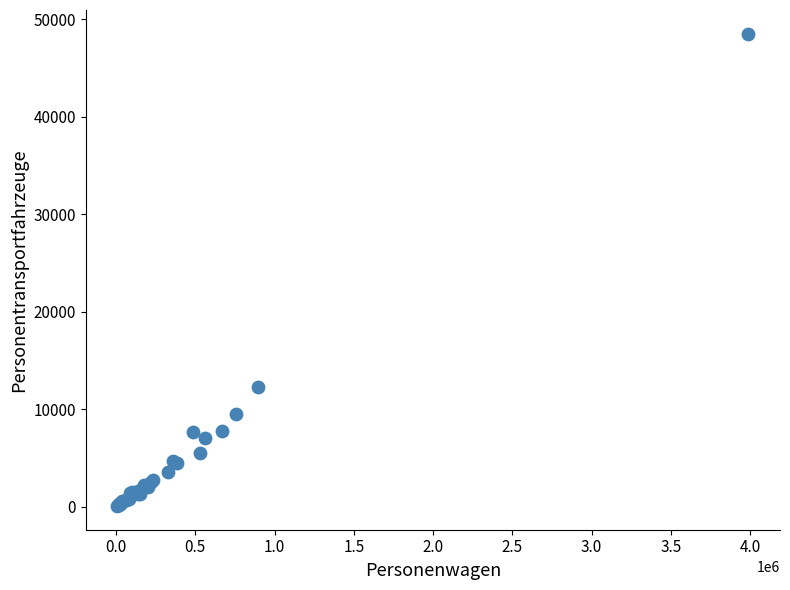

What Y value in the scatter plot is closest to 24302?

12269